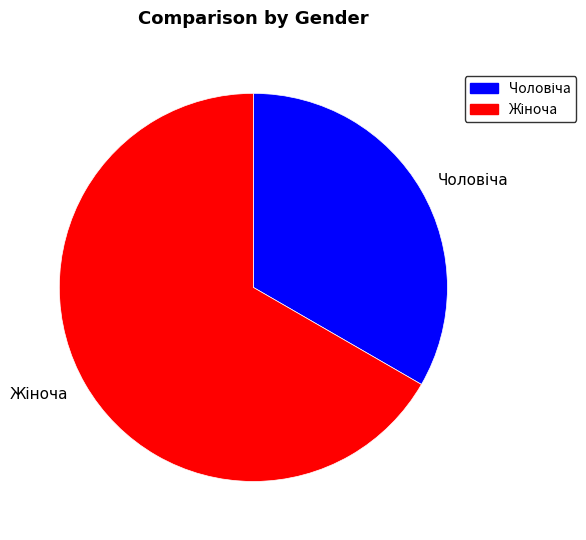

Combined, do Жіноча and Чоловіча account for over 50%?

Yes